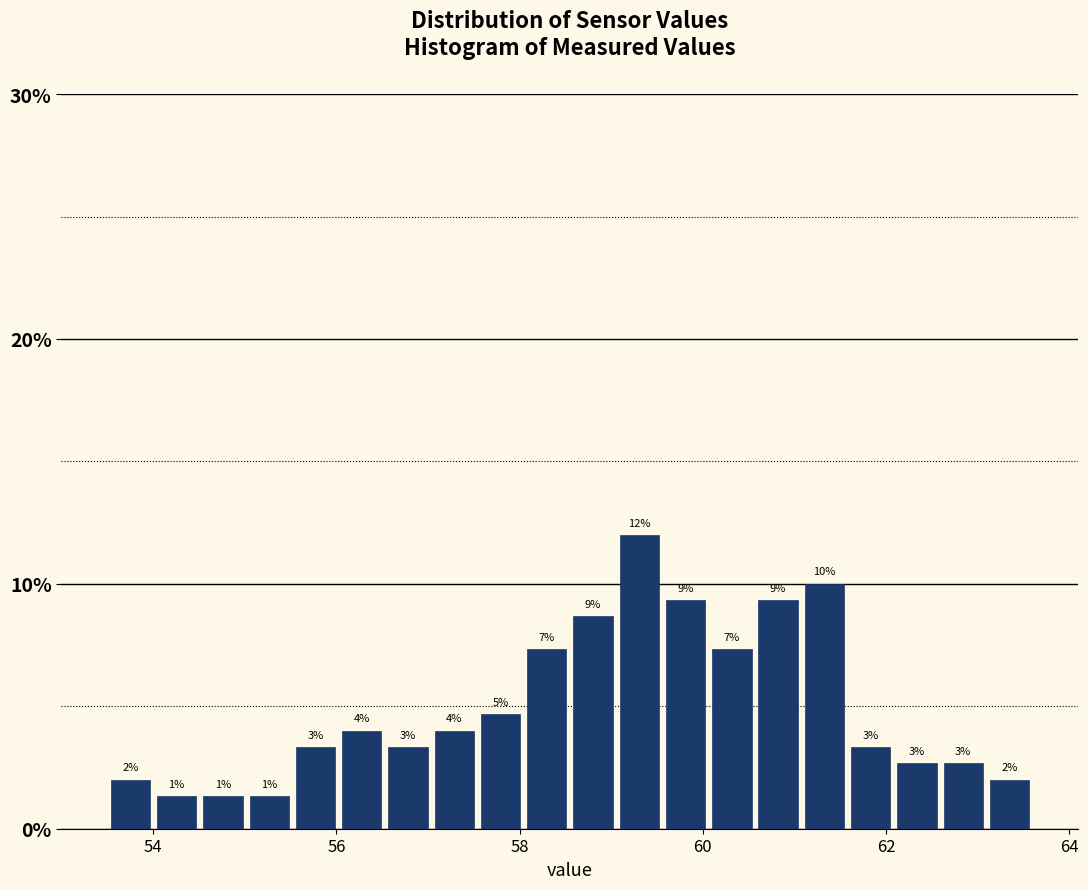

Read against the x-axis, roughly where is the centre of the tallest bar?

59.4